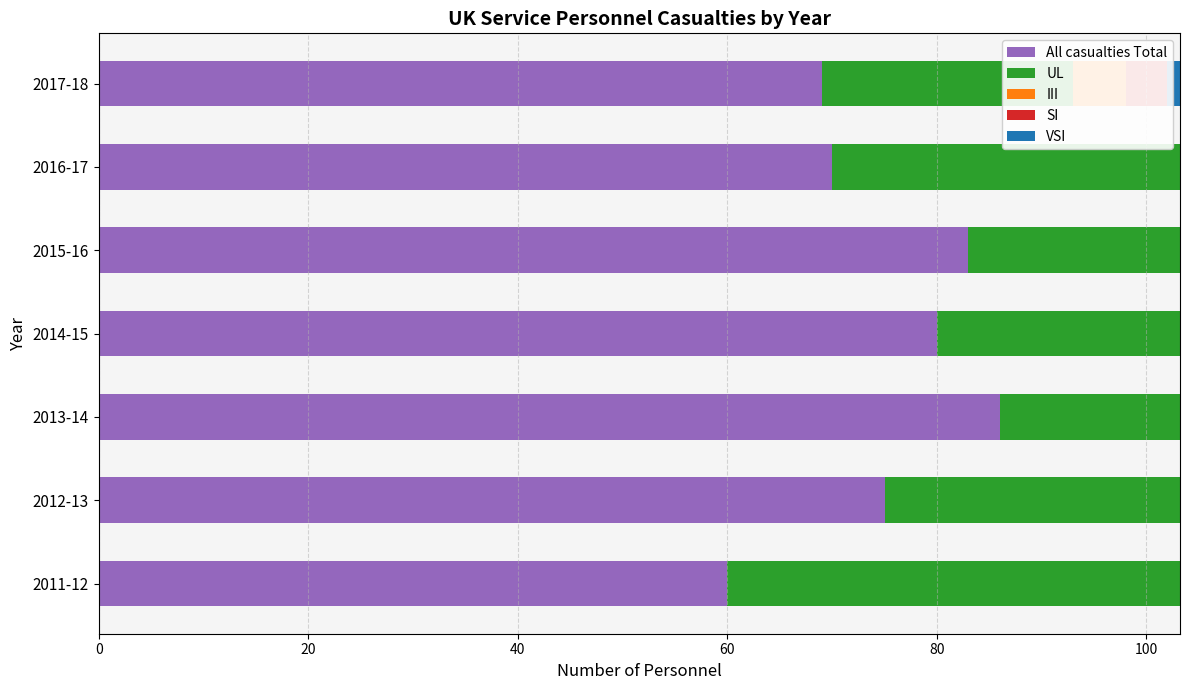

What is the difference between the highest and lowest values at 2013-14?

86